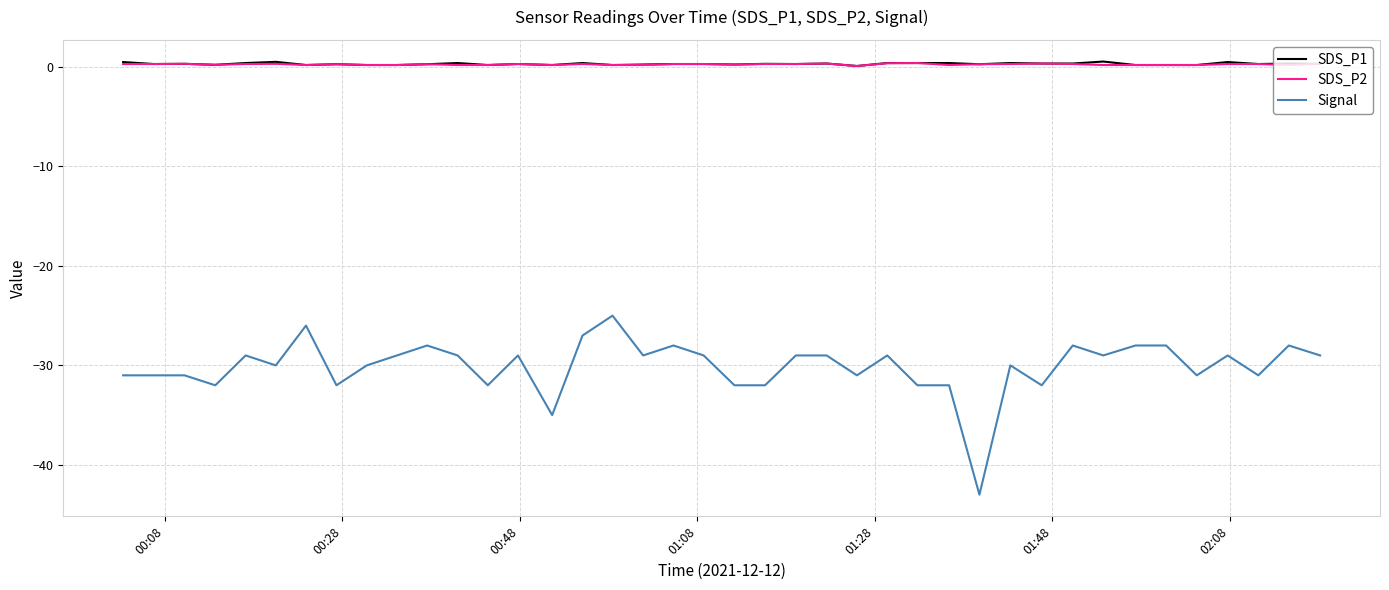

Which series has the largest range (max minus min)?

Signal